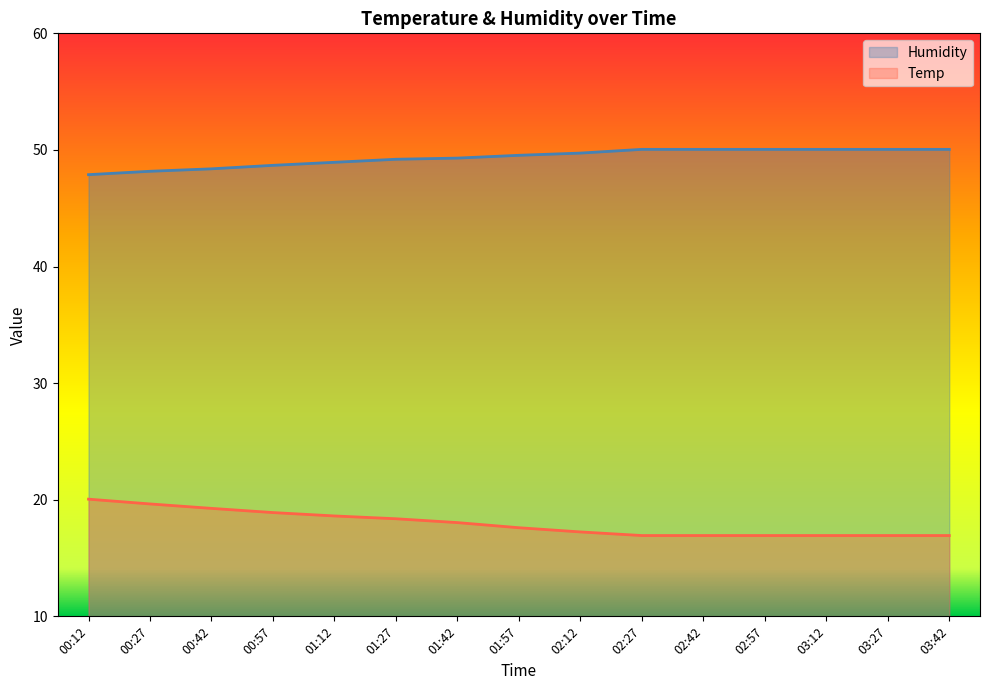

Reading right to left, what are all the values shown in this chart?

Humidity: 50.0	50.0	50.0	50.0	50.0	50.0	49.7	49.5	49.3	49.2	48.9	48.7	48.4	48.2	47.9
Temp: 16.9	16.9	16.9	16.9	16.9	16.9	17.2	17.6	18.0	18.4	18.6	18.9	19.3	19.6	20.1